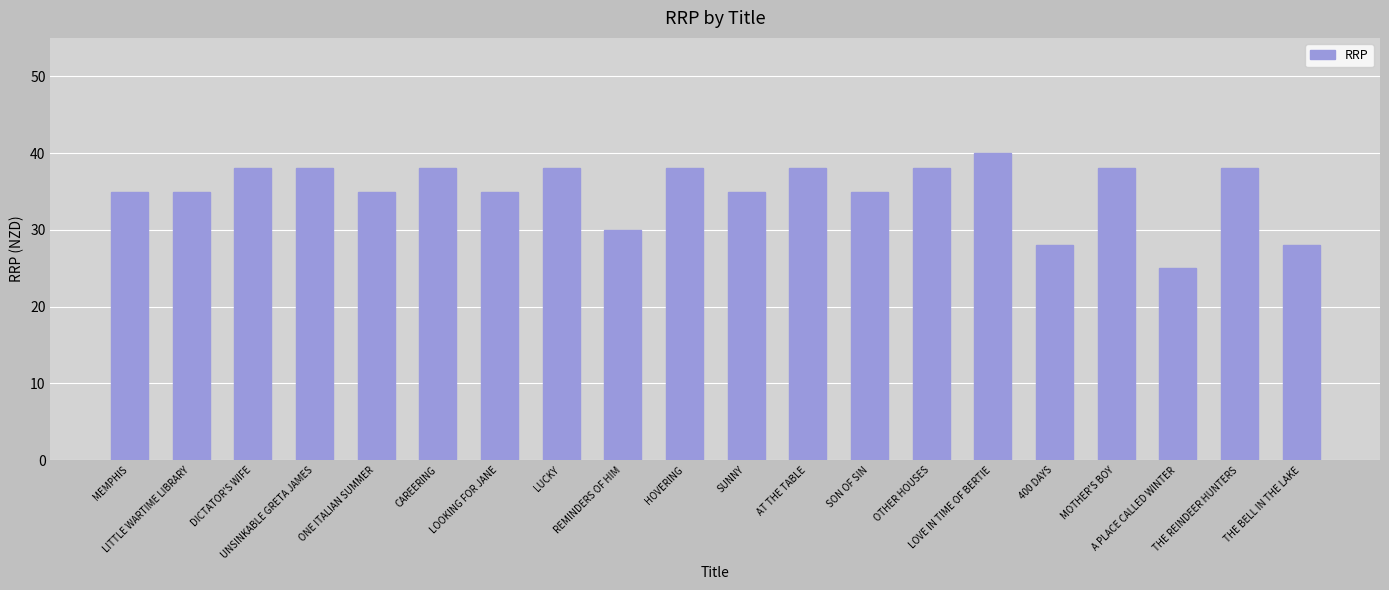

What is the value of the 12th bar from the left?

38.0